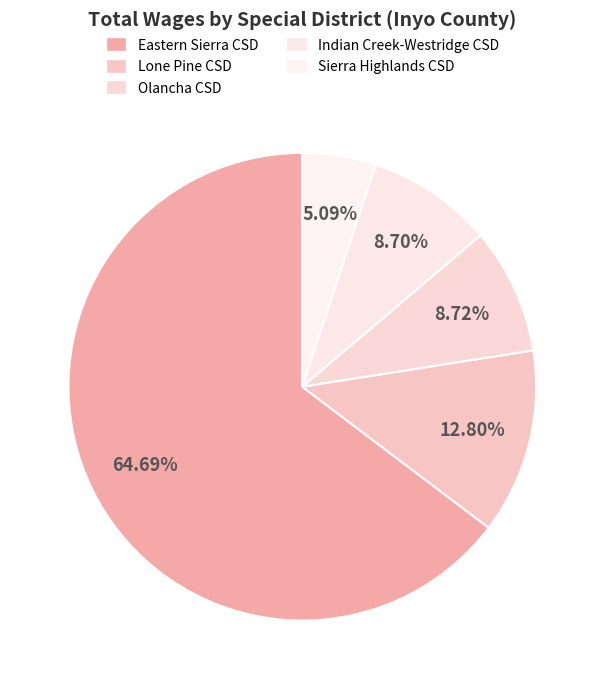

To the nearest percent, what is the average slice percentage?

20%